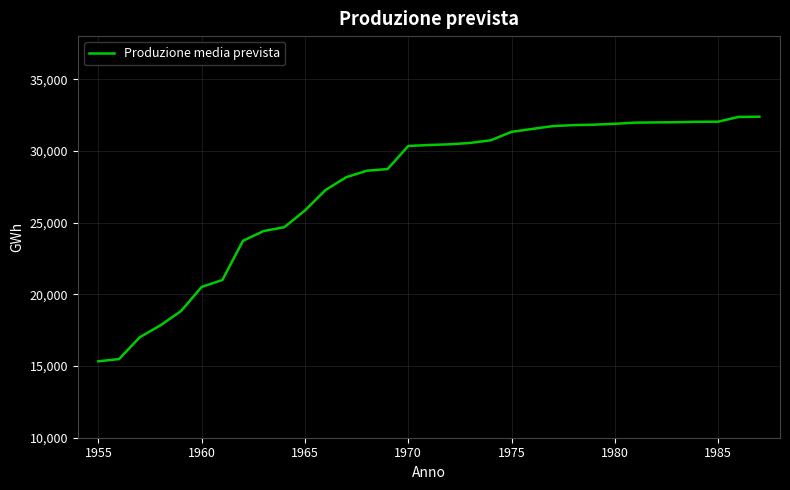

What is the difference between the maximum and minimum values?

17054